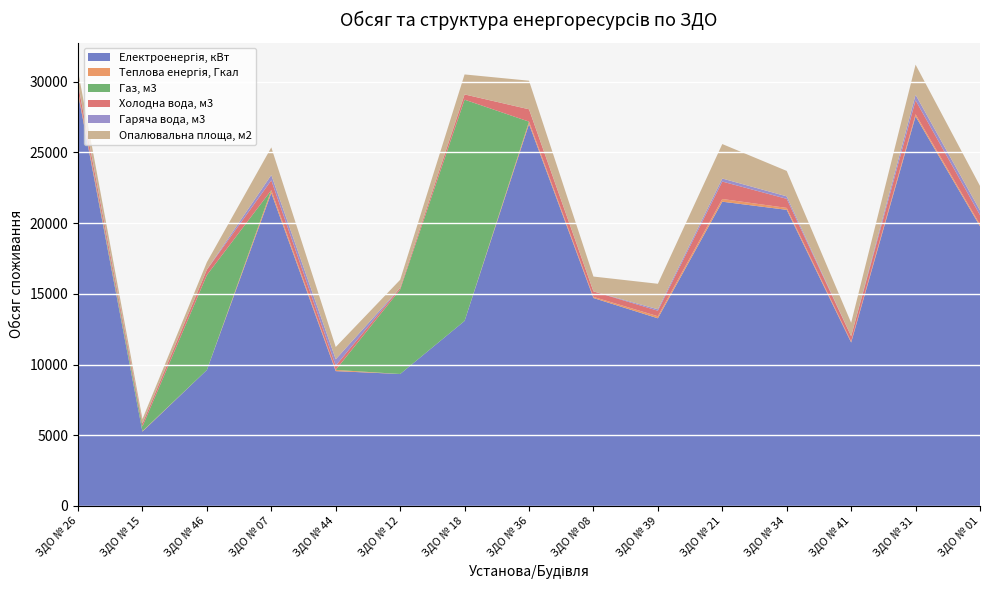

Reading left to right, transcribe all the data shown in this chart.

Електроенергія, кВт: 29162.2	5259.4	9616.7	22133.9	9536.0	9333.3	13086.2	27010.7	14707.7	13273.8	21520.7	20944.4	11560.0	27553.5	19779.6
Теплова енергія, Гкал: 172.2	34.7	0.0	205.2	87.4	0.0	0.0	171.5	80.5	145.1	190.8	135.3	69.2	151.2	123.9
Газ, м3: 0.0	328.0	6716.1	0.0	0.0	5973.1	15650.7	0.0	0.0	0.0	0.0	0.0	0.0	0.0	0.0
Холодна вода, м3: 469.8	214.3	379.9	693.5	301.4	120.9	370.5	874.7	389.1	389.1	1234.0	642.5	375.4	983.6	670.3
Гаряча вода, м3: 69.1	0.0	0.0	373.3	449.2	0.0	0.0	0.0	0.0	103.2	214.5	175.9	0.0	395.8	327.1
Опалювальна площа, м2: 896.8	311.0	529.0	1954.8	868.0	570.0	1413.6	2020.8	1049.1	1803.7	2437.4	1799.2	951.3	2129.7	1735.0